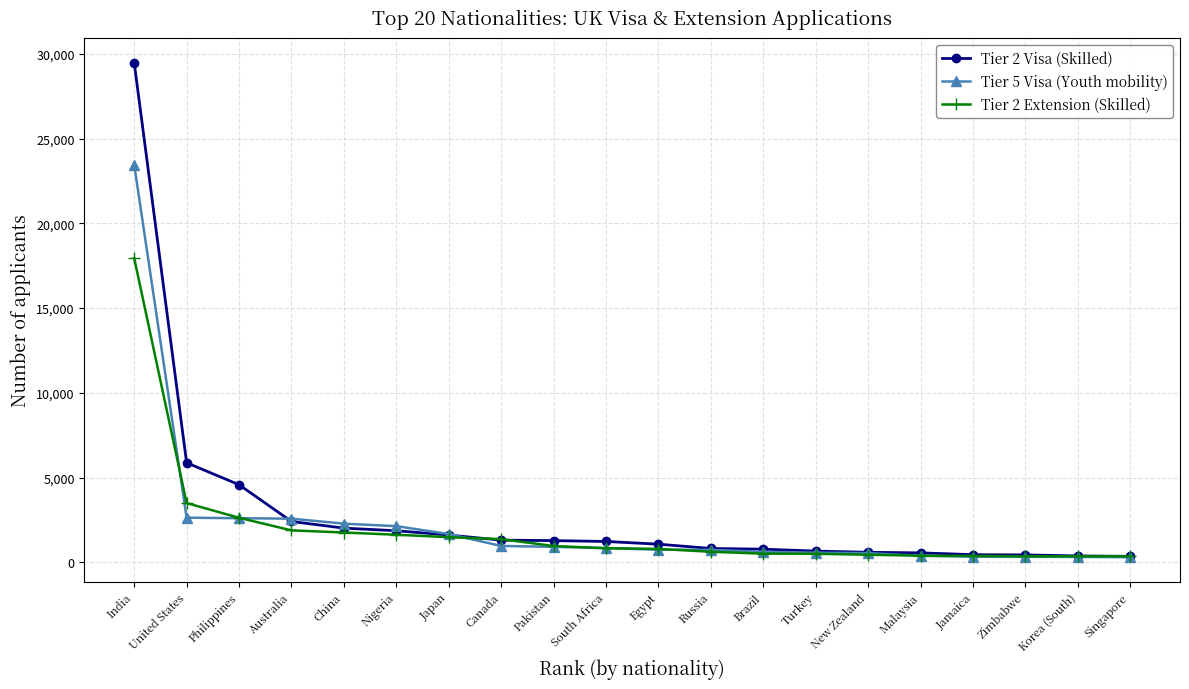

At which category is the sum across all series the highest?

India